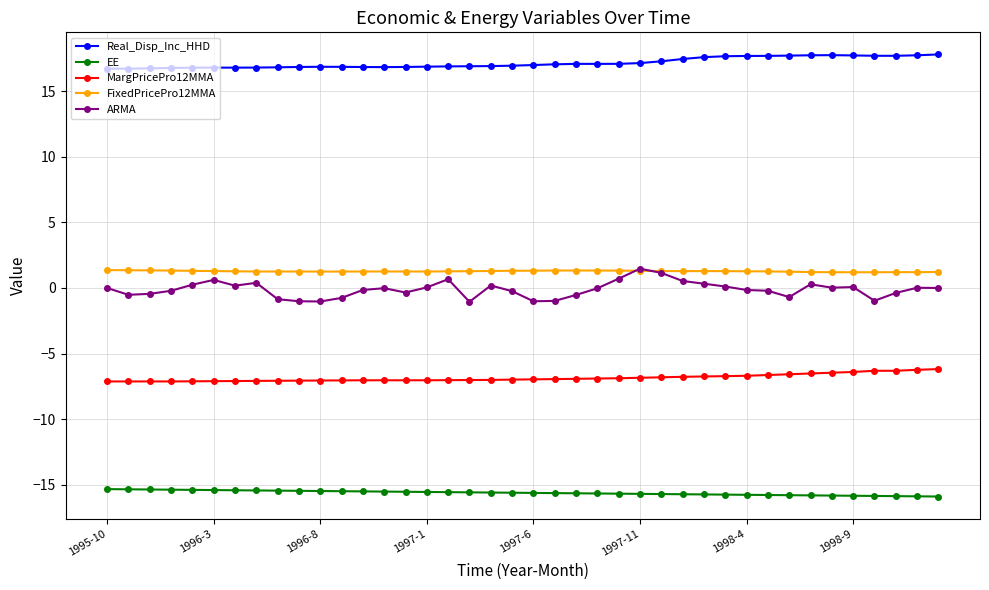

What is the highest value of the Real_Disp_Inc_HHD series?

17.8